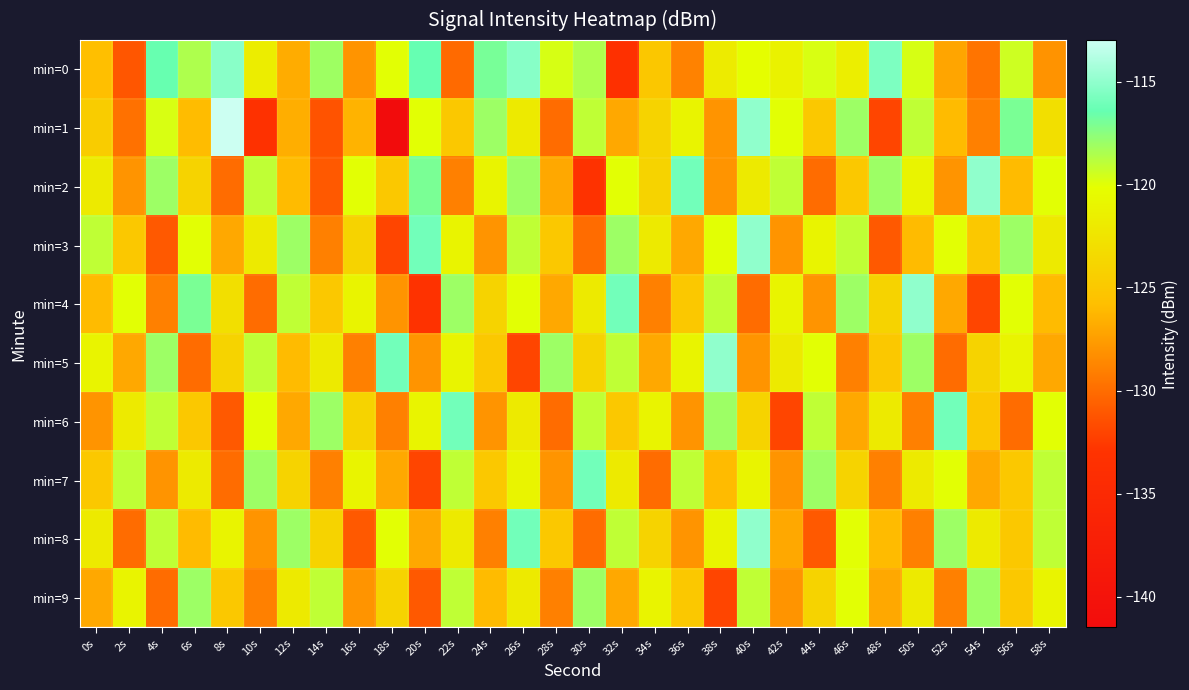

Rank the series by their maximum value, from lowest to highest.

min=9, min=6, min=7, min=0, min=2, min=3, min=4, min=5, min=8, min=1